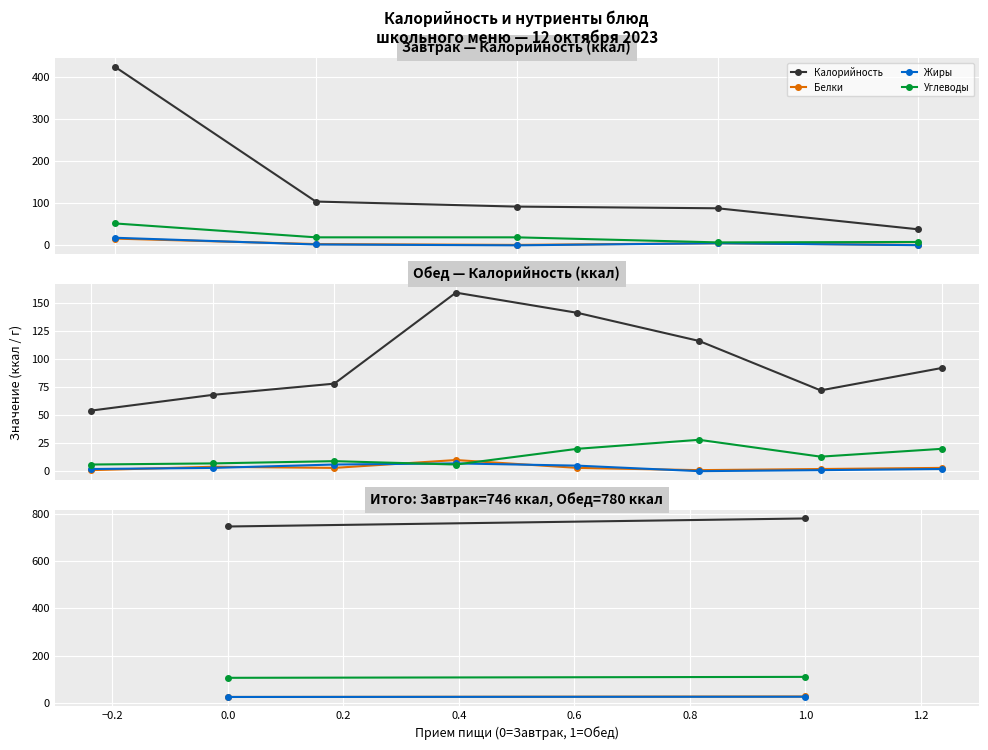

At 1.0, list the series in order from smallest to largest.

Жиры, Белки, Углеводы, Калорийность